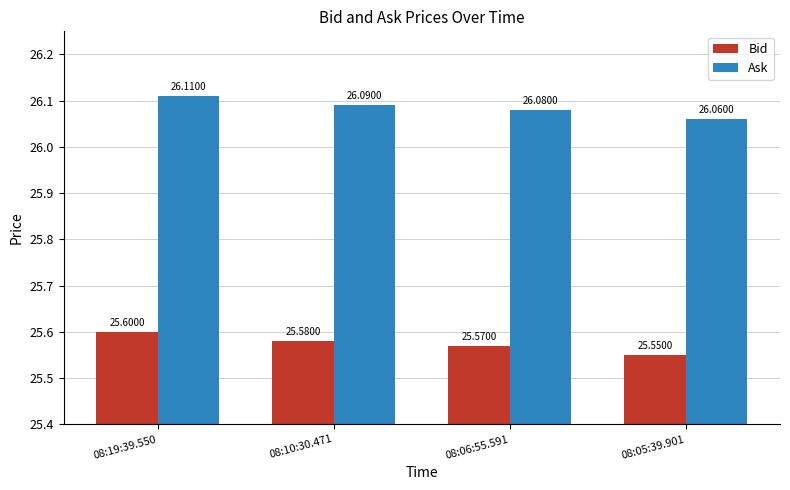

Rank the series by their maximum value, from lowest to highest.

Bid, Ask